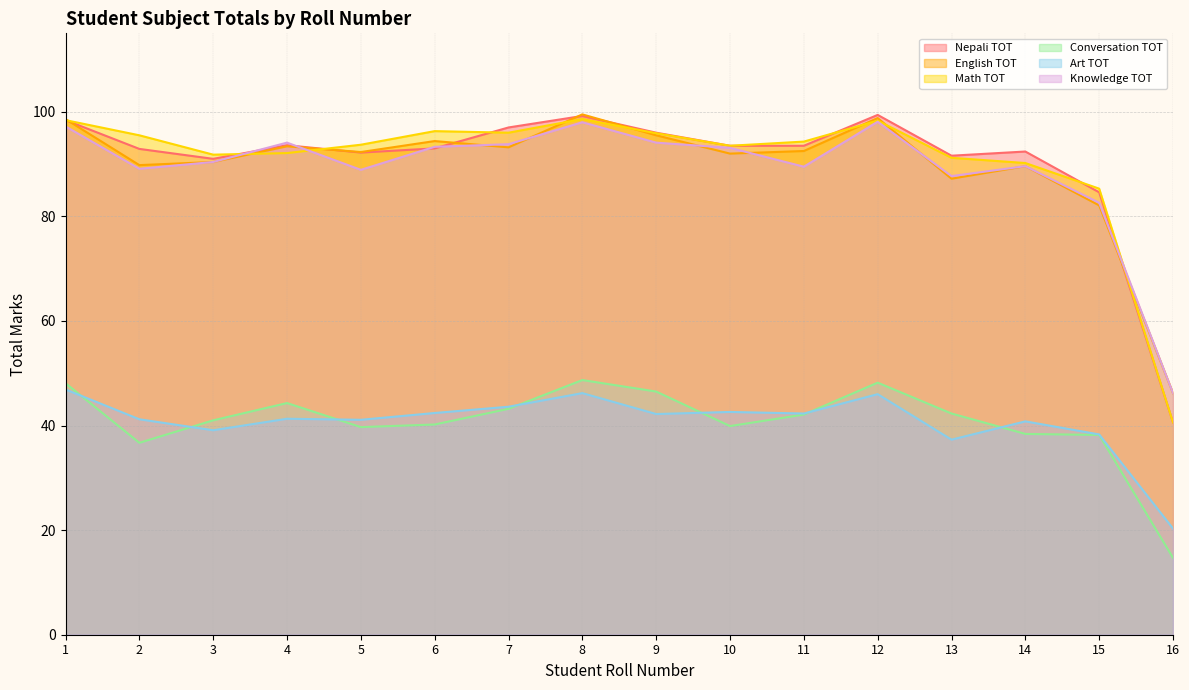

What is the maximum value for Knowledge TOT?

98.1